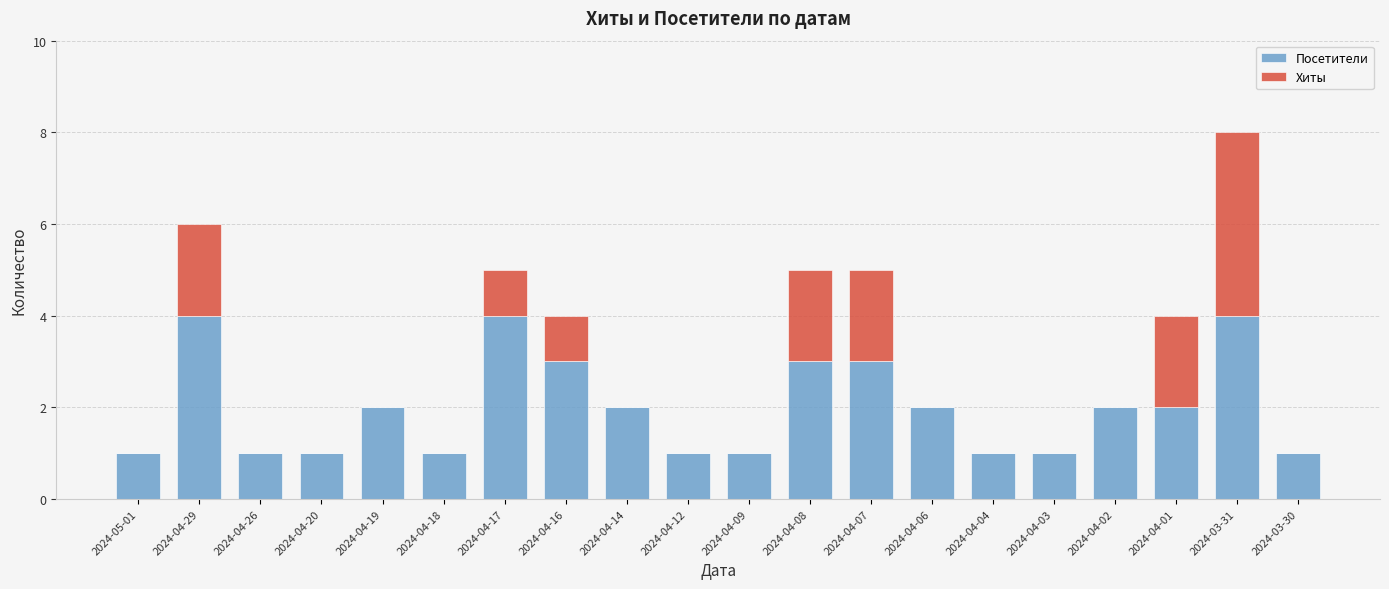

What are all the series names shown in the legend?

Посетители, Хиты